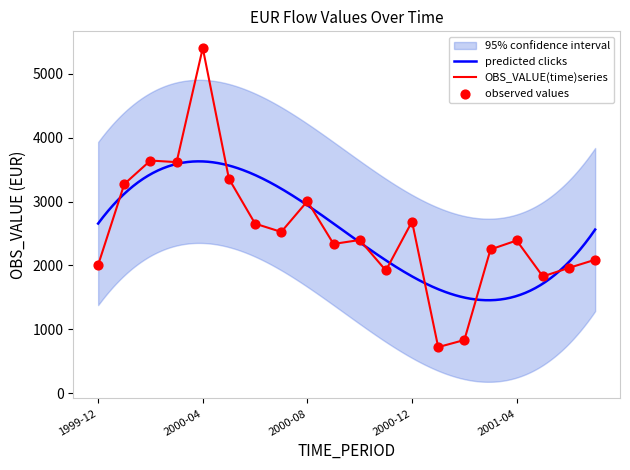

Approximately how many times larger is the value at 2000-07 compared to 1999-12?

1.3